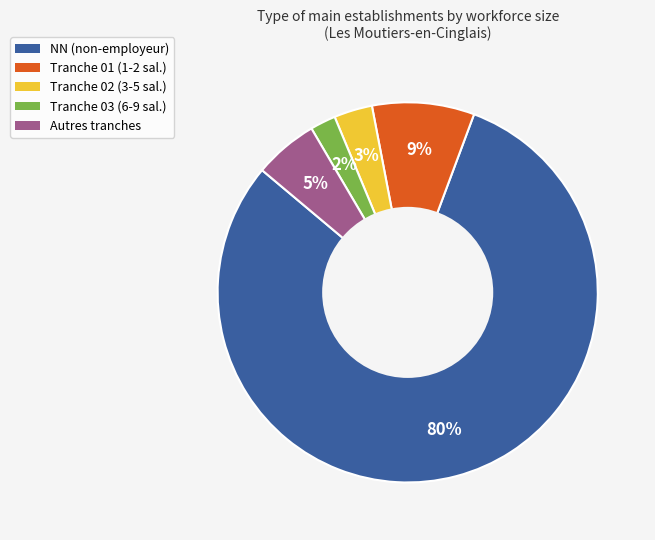

To the nearest percent, what is the average slice percentage?

20%